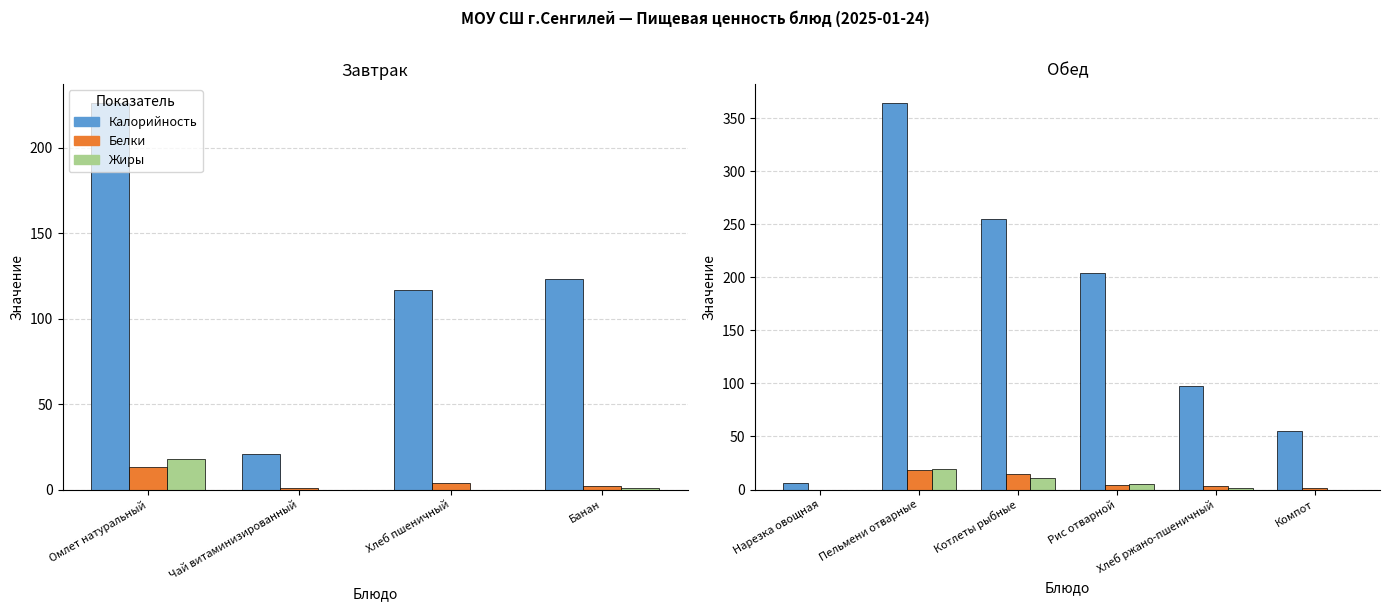

What is the difference between the maximum and minimum values in the Калорийность series?

358